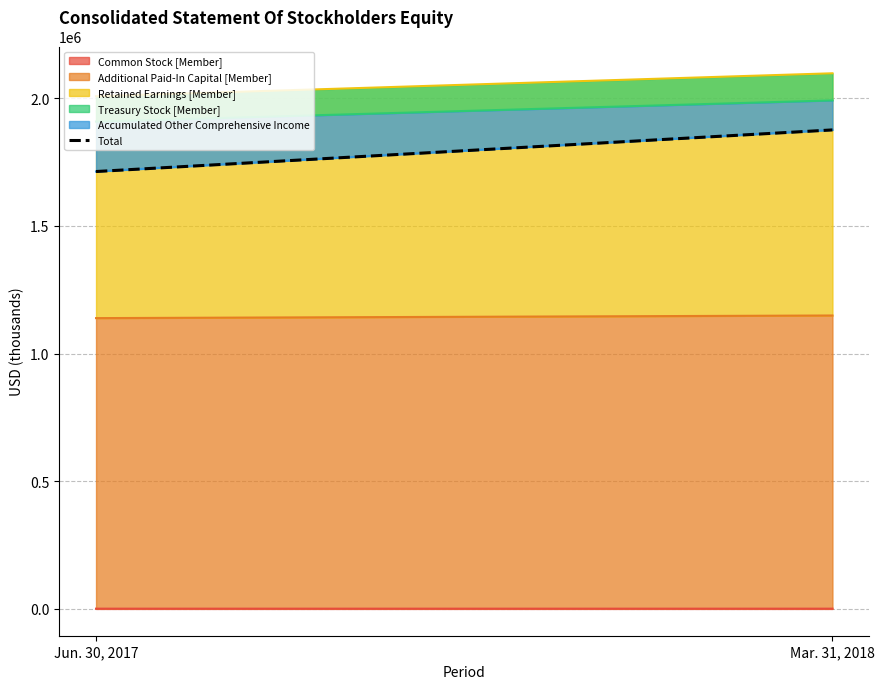

Which has a higher value, Mar. 31, 2018 or Jun. 30, 2017?

Mar. 31, 2018